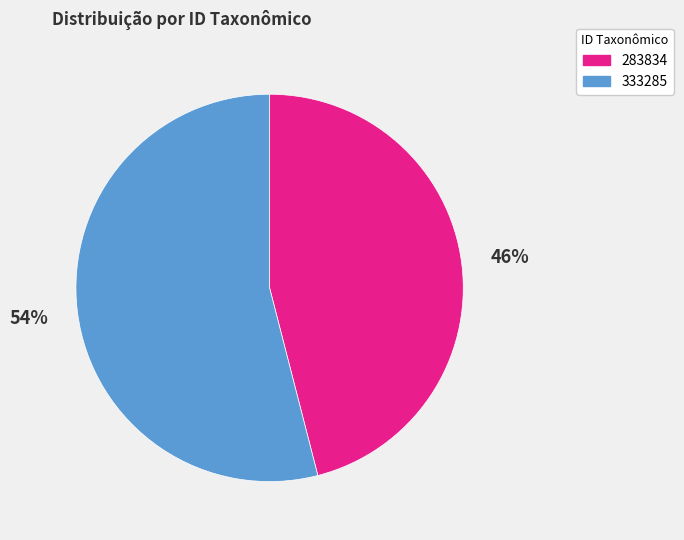

Count the number of slices in the pie.

2